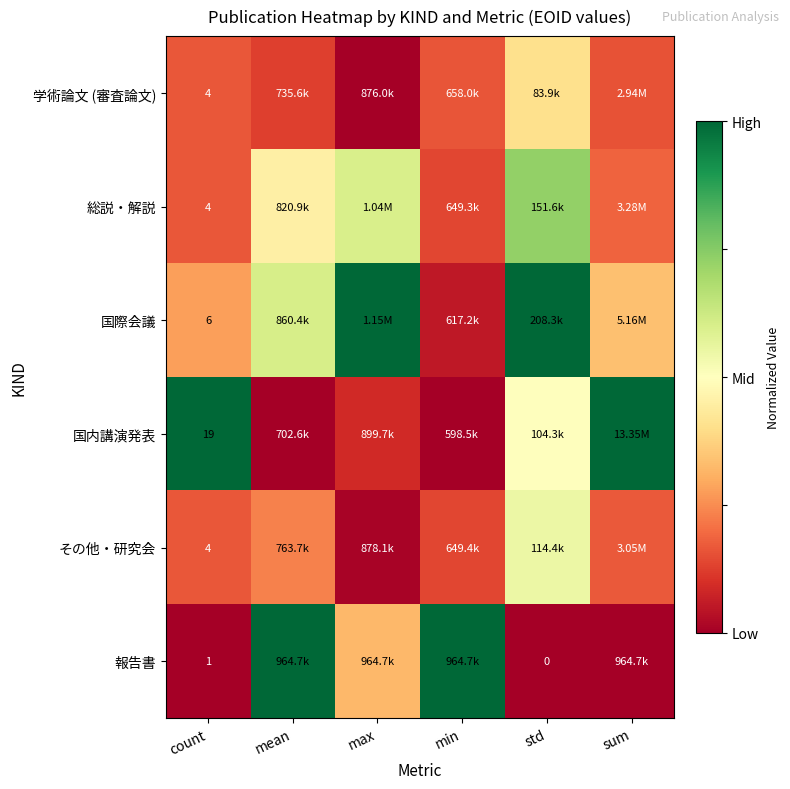

Is it true that 報告書 equals 1.0 at min?

True